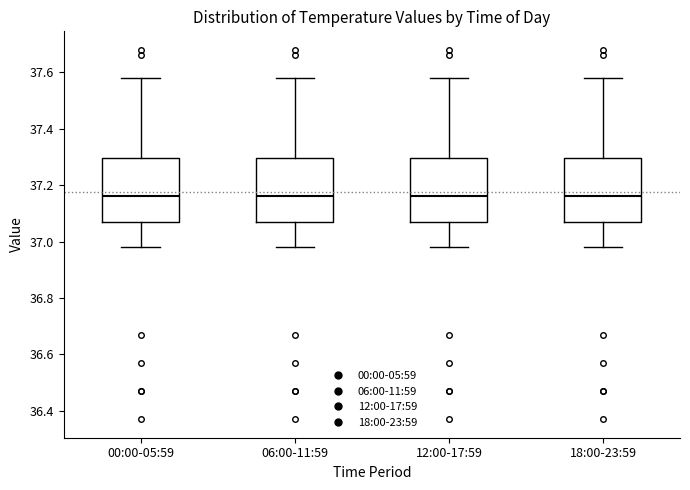

Reading left to right, transcribe this box plot: for each box, give where its median line is, the range the box spans, and where its two whiskers end, as read against the y-axis. The values are not printed on the chart, so give them approximately, as read against the axis.

00:00-05:59: median 37.16, box 37.08 to 37.30, whiskers 36.98 to 37.58
06:00-11:59: median 37.16, box 37.08 to 37.30, whiskers 36.98 to 37.58
12:00-17:59: median 37.16, box 37.08 to 37.30, whiskers 36.98 to 37.58
18:00-23:59: median 37.16, box 37.08 to 37.30, whiskers 36.98 to 37.58